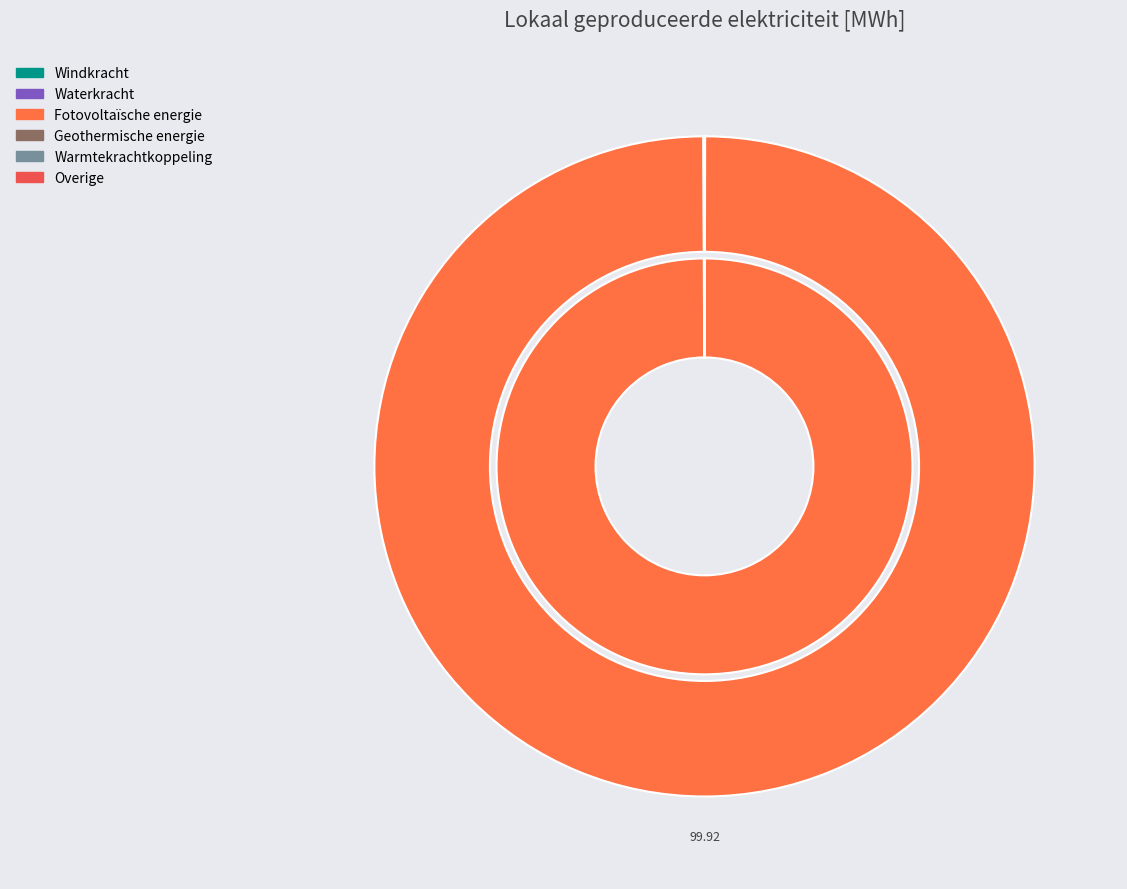

True or false: Fotovoltaïsche energie accounts for 99% of the total.

False